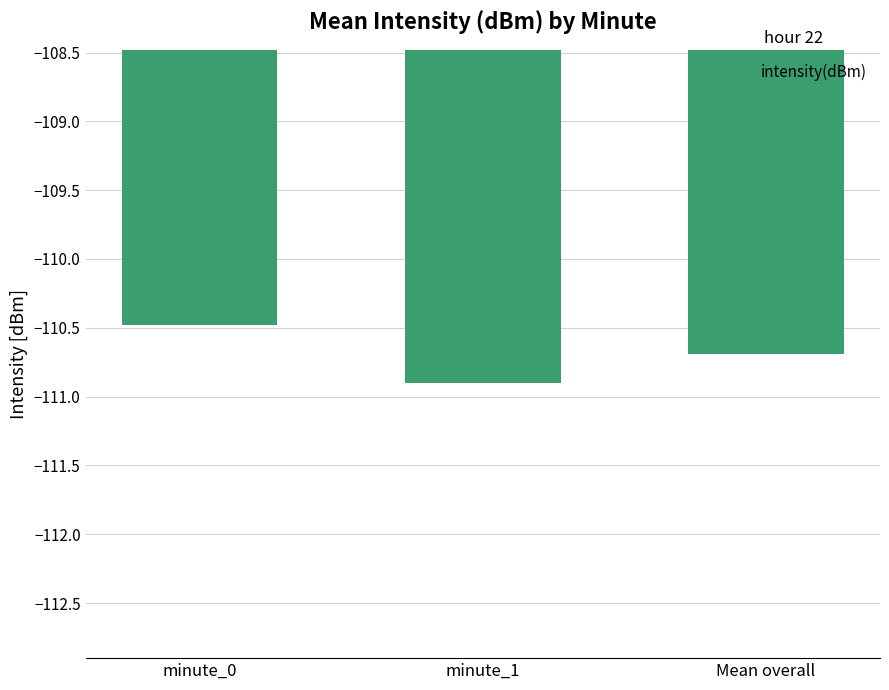

Which has a higher value, minute_1 or Mean overall?

Mean overall